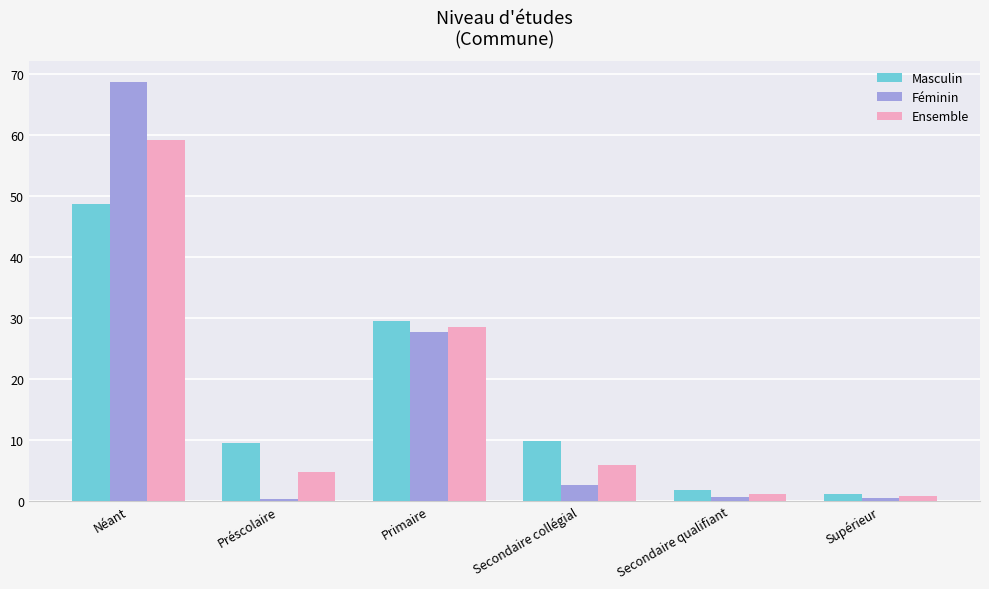

True or false: Masculin has a value of 29.4 at Primaire.

True